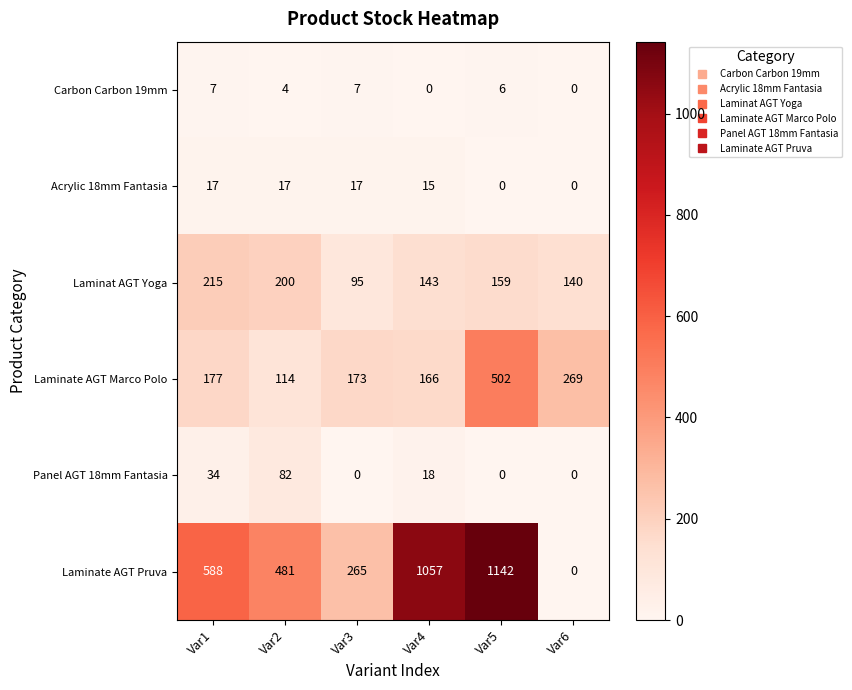

At Var3, list the series in order from smallest to largest.

Panel AGT 18mm Fantasia, Carbon Carbon 19mm, Acrylic 18mm Fantasia, Laminat AGT Yoga, Laminate AGT Marco Polo, Laminate AGT Pruva